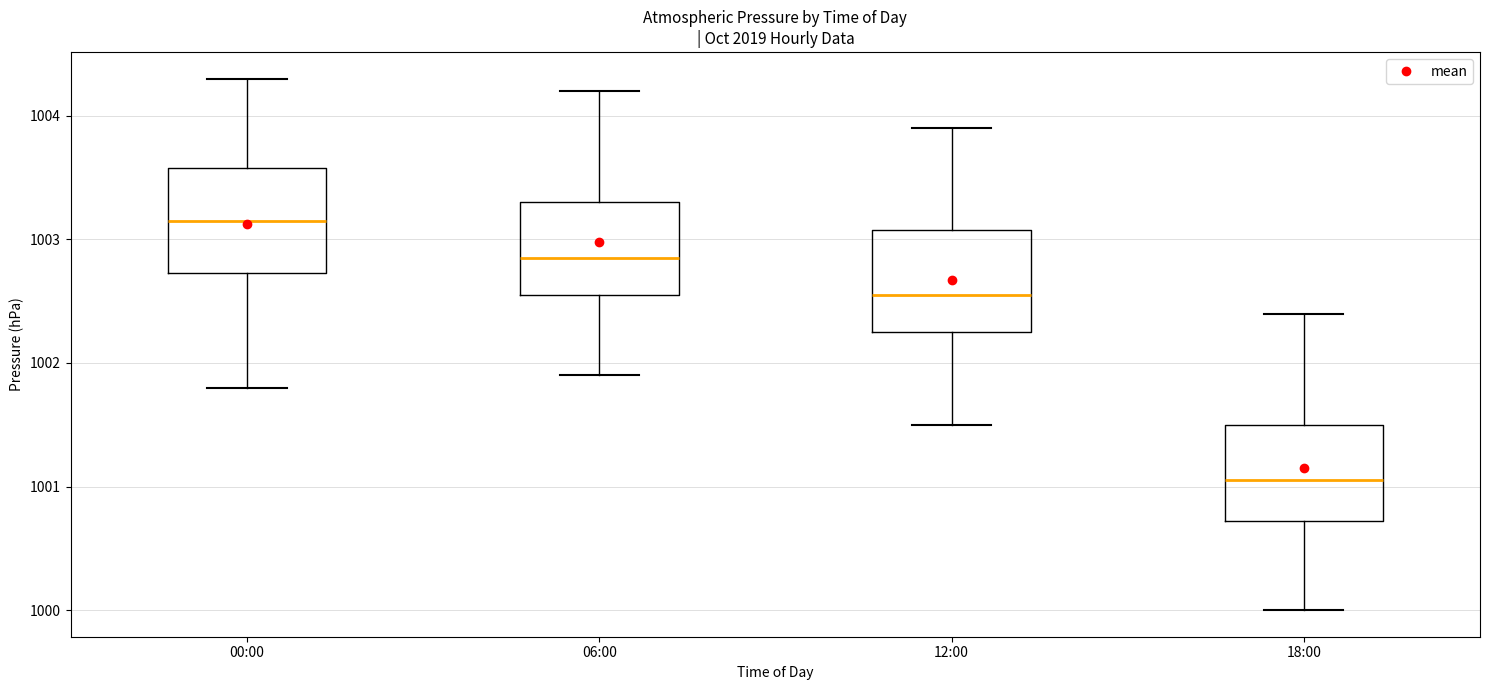

Which box's median line is the lowest?

18:00